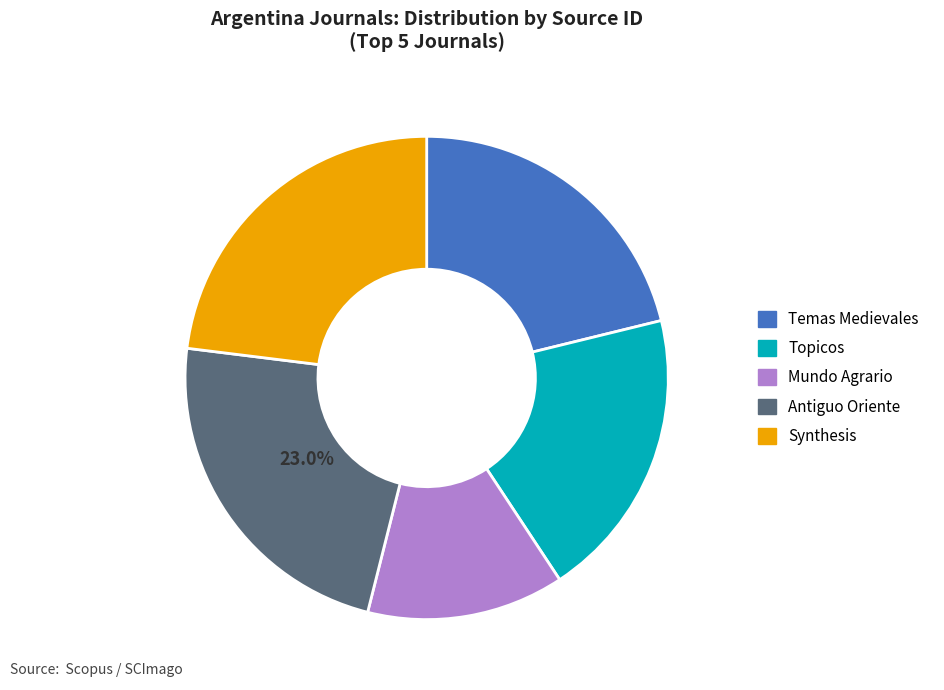

How much of the chart is everything except Antiguo Oriente?

77.0%